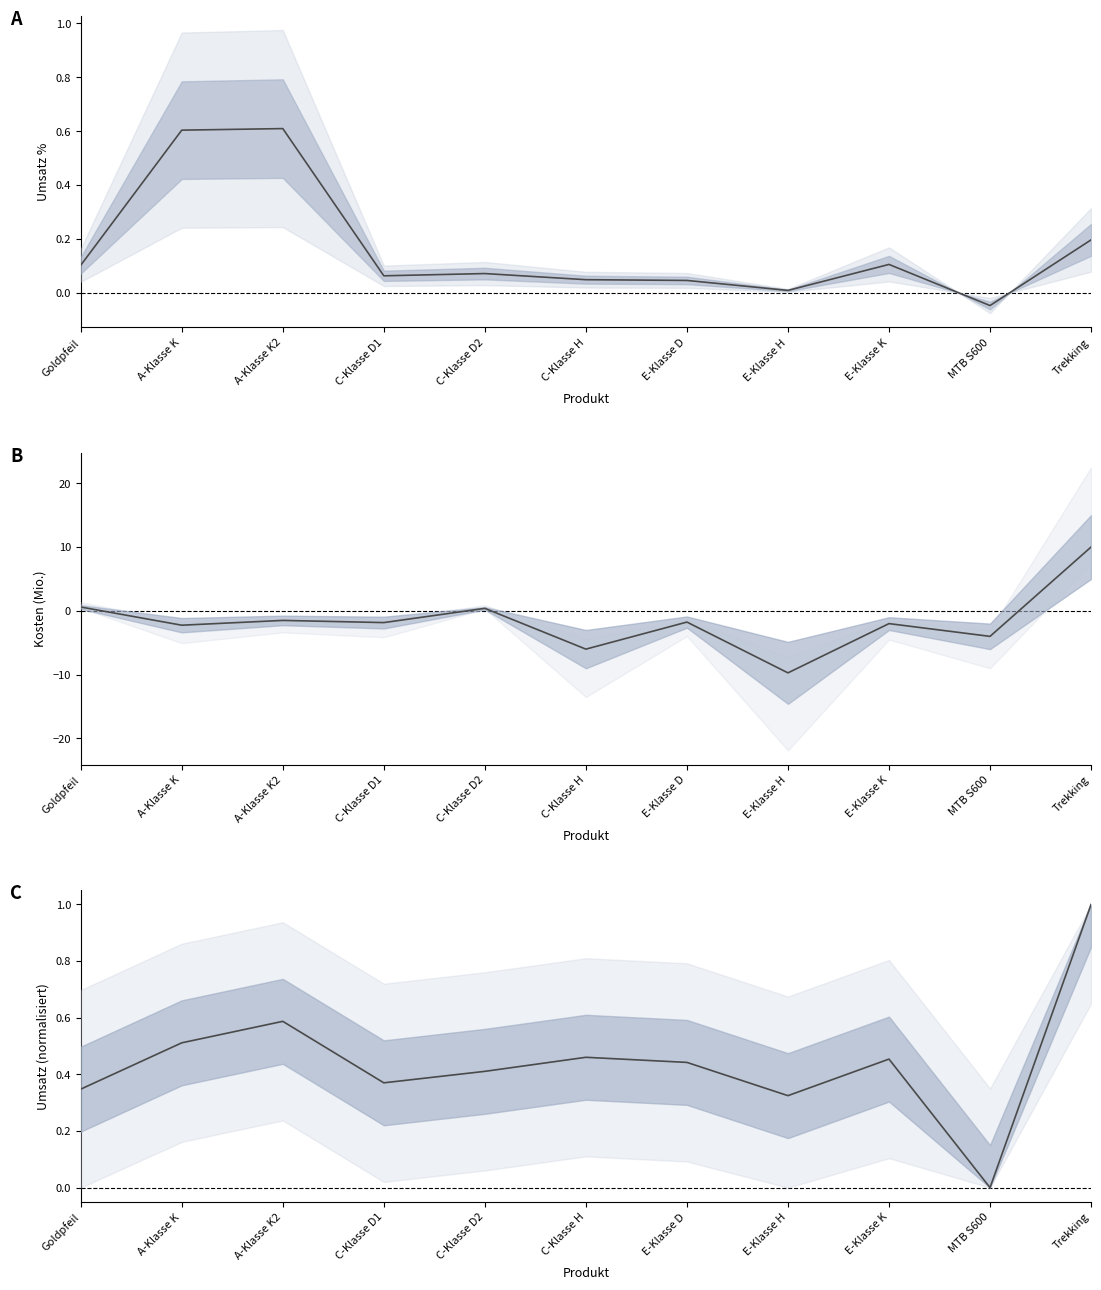

At which category is the sum across all series the highest?

Trekking